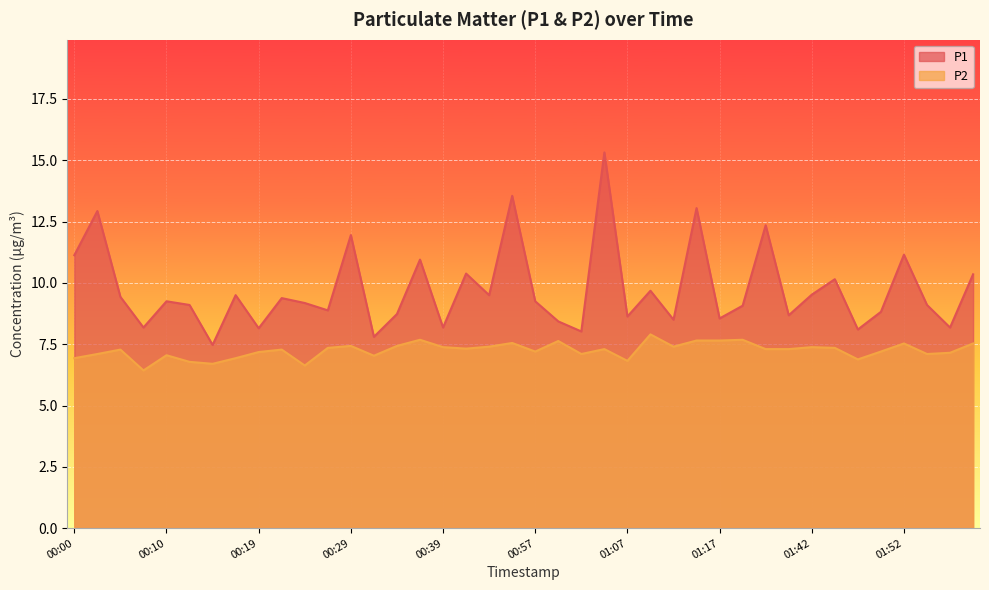

What is the difference between the highest and lowest values at 00:32?

0.8